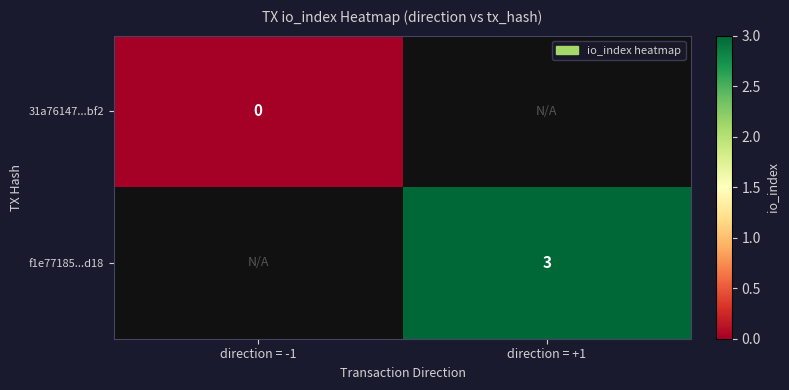

Is it true that f1e77185...d18 equals 3 at direction = +1?

True